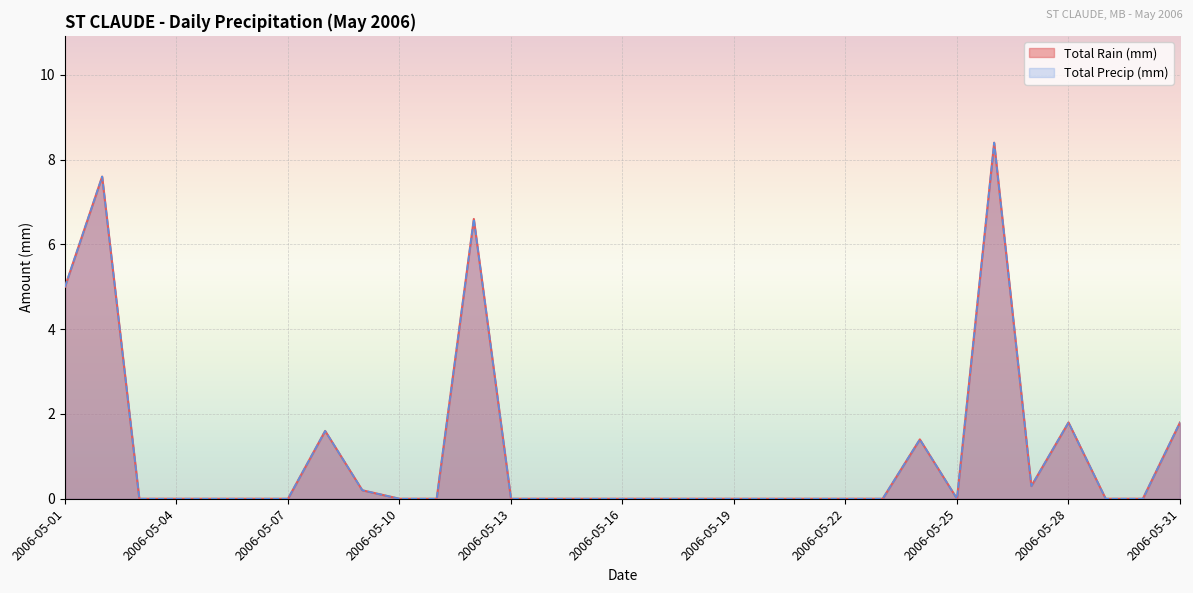

What is the average value of the Total Precip (mm) series?

1.1